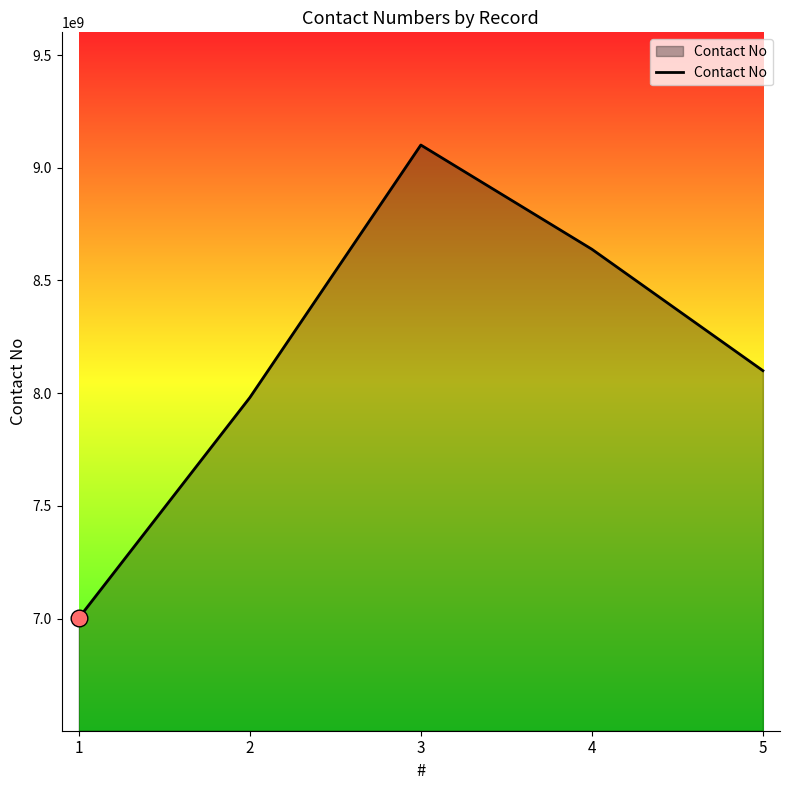

How many lines are shown in the chart?

1